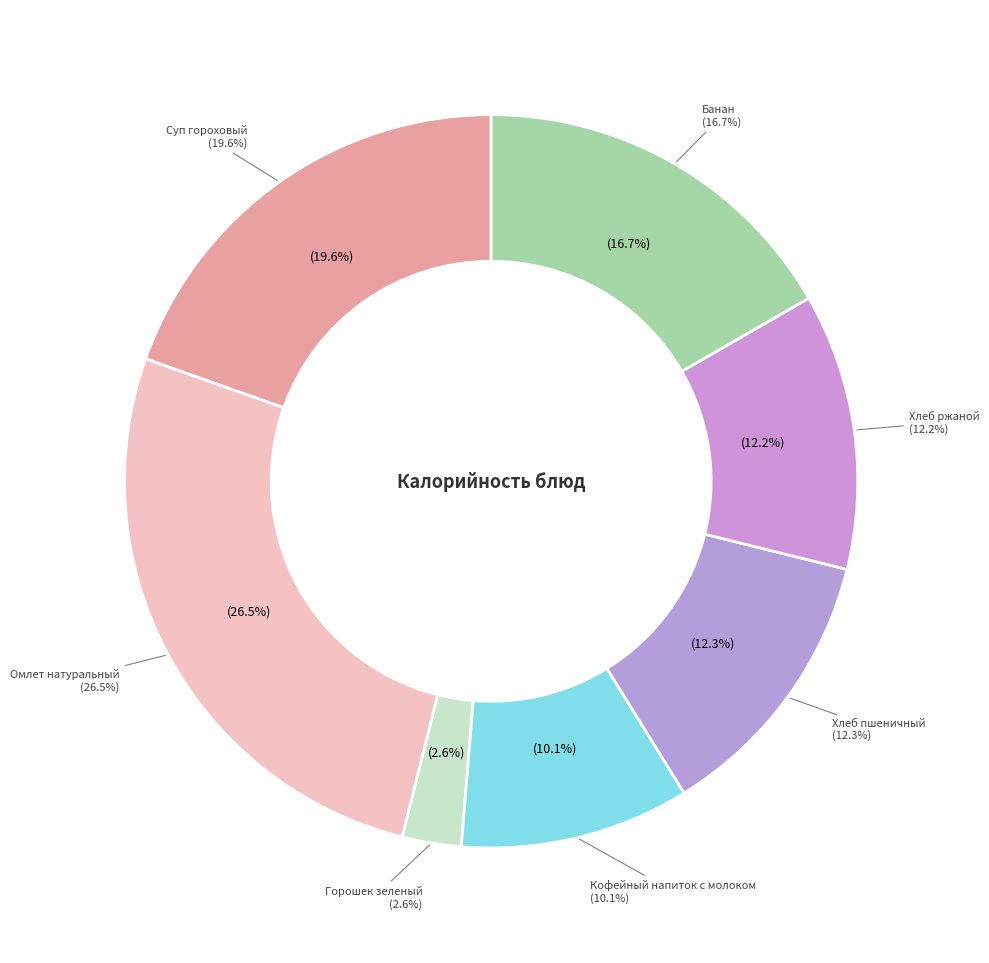

To the nearest percent, what portion does Кофейный напиток с молоком represent?

10%